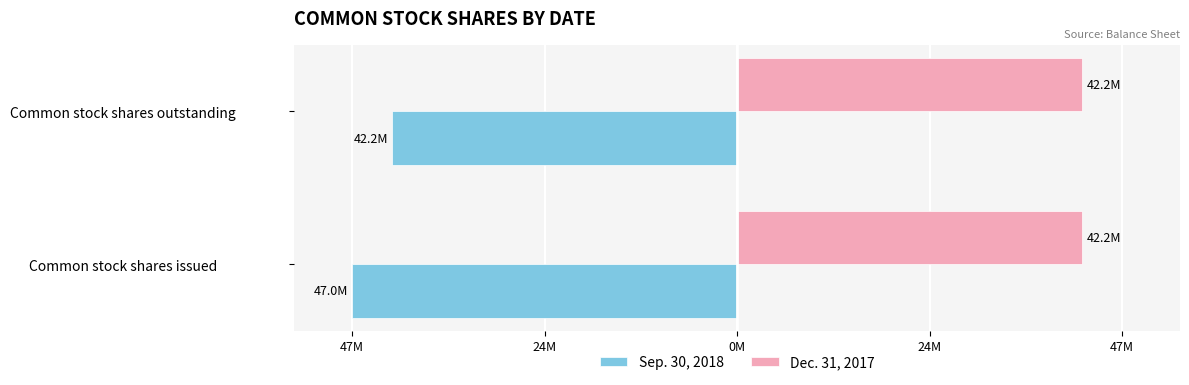

What are all the series names shown in the legend?

Sep. 30, 2018, Dec. 31, 2017